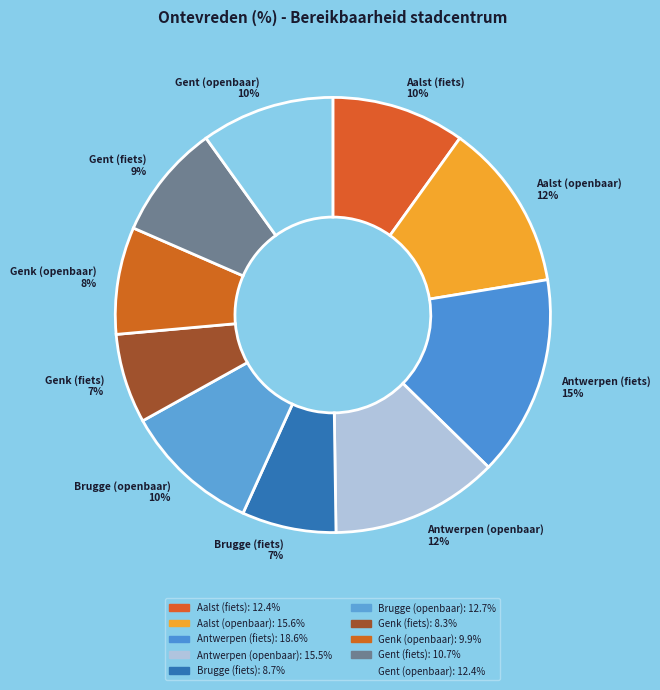

Is the sum of Genk (openbaar) 8% and Aalst (fiets) 10% greater than half?

No